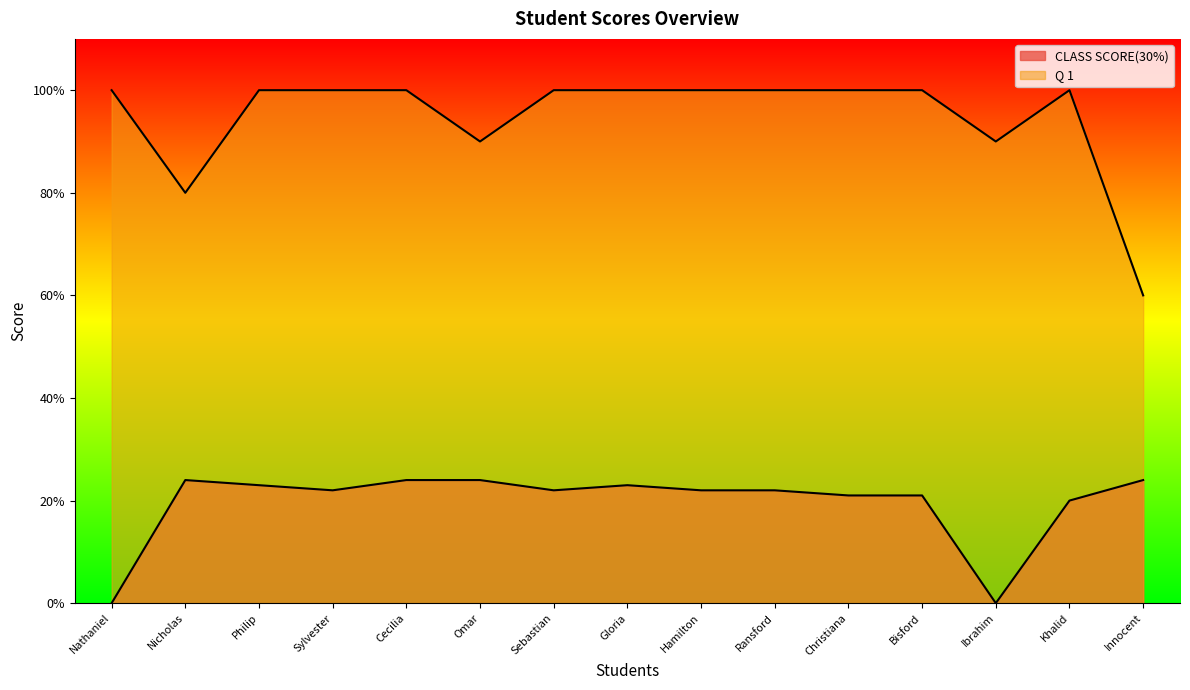

Is it true that CLASS SCORE(30%) equals 15 at Nicholas?

False